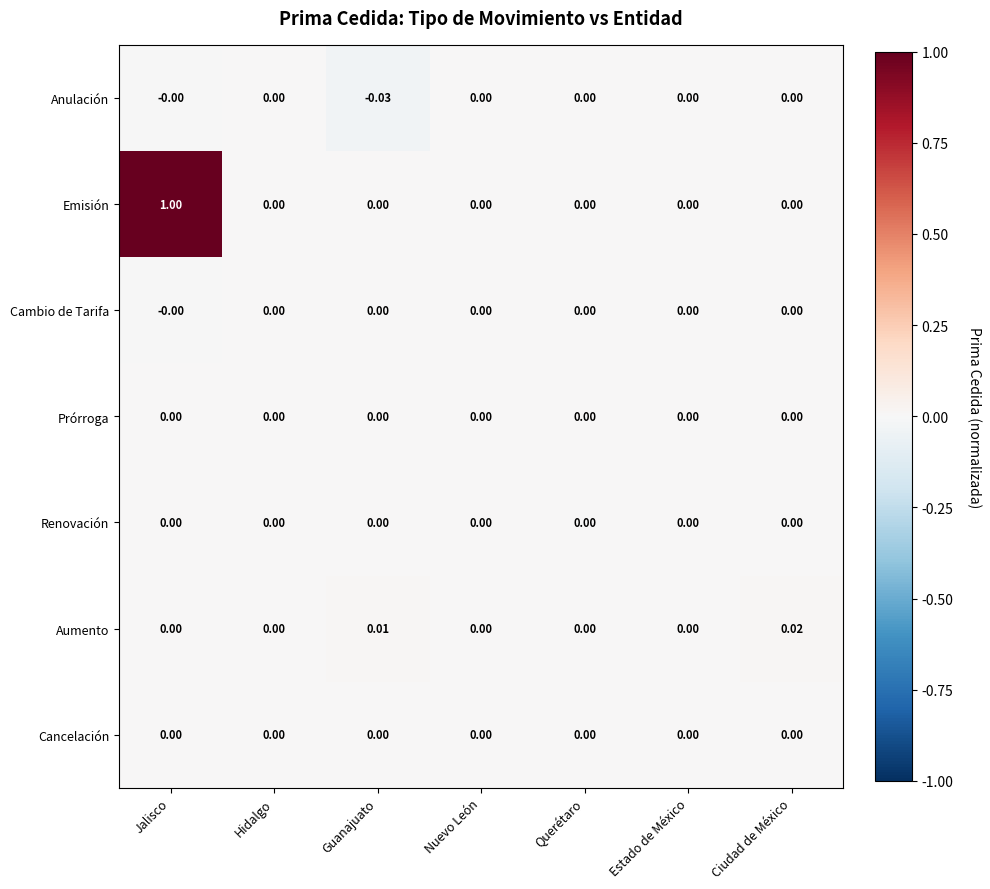

Which series has the widest spread of values?

Emisión